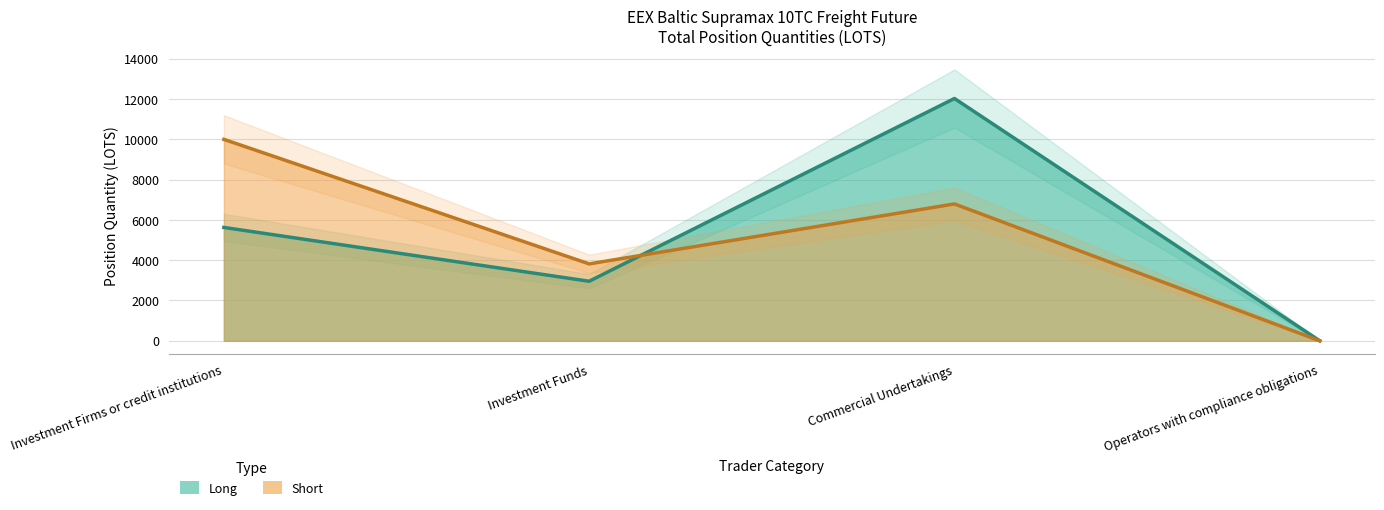

Which label corresponds to the largest value in the chart?

Commercial Undertakings